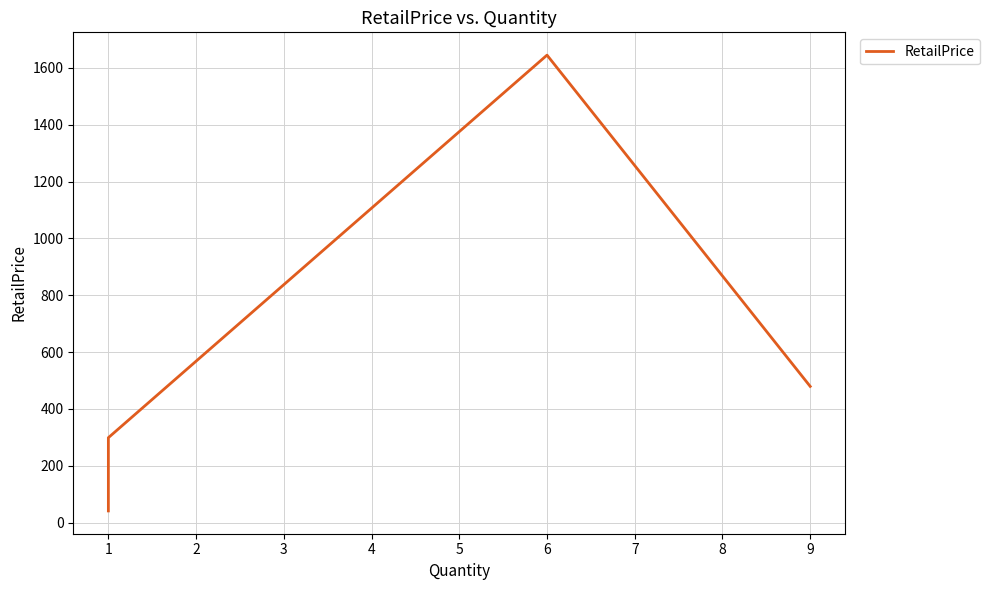

What is the maximum value shown in the chart?

1645.0